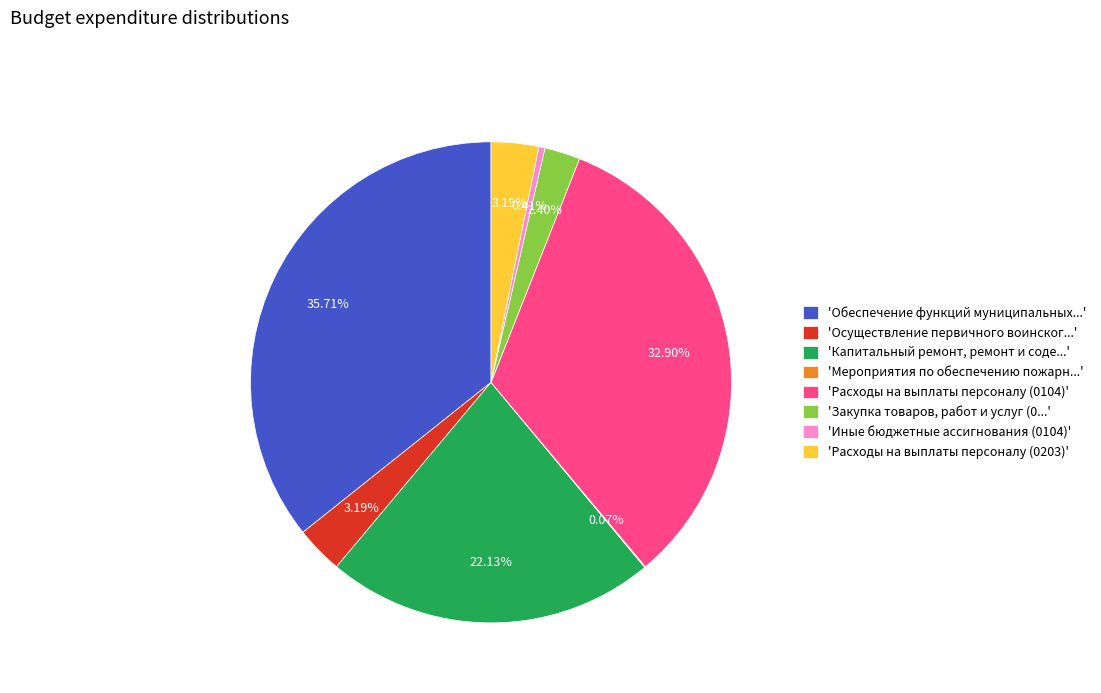

Is there a majority slice in this chart?

No